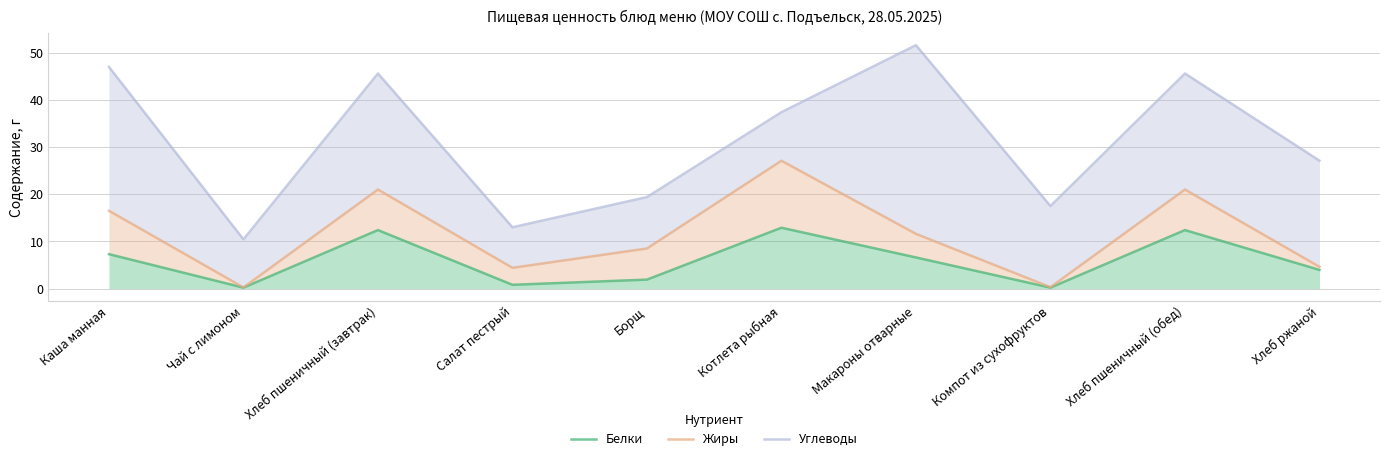

What position from the right is Компот из сухофруктов?

3